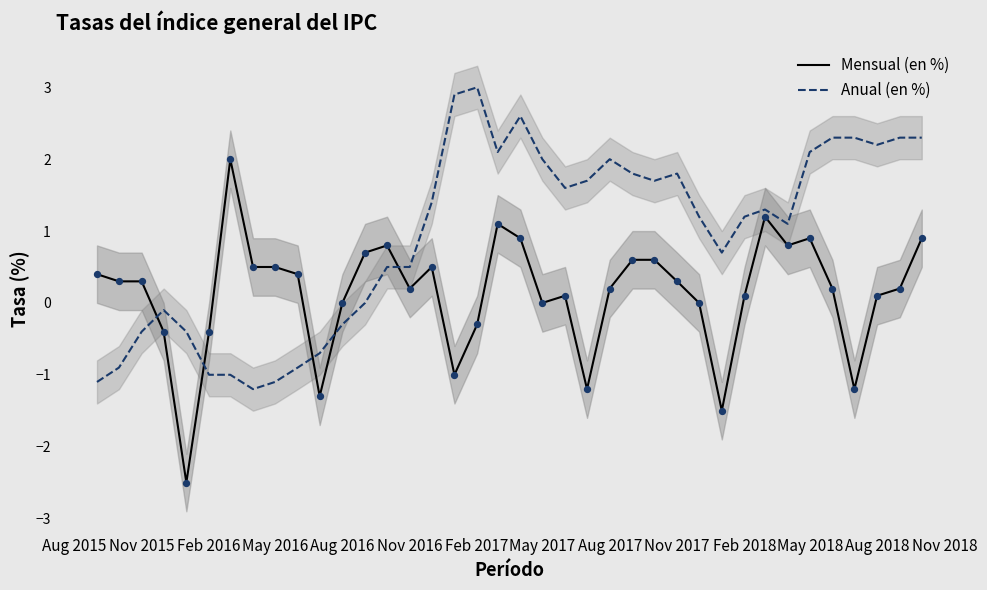

Which series has the widest spread of Y values?

Mensual (en %)